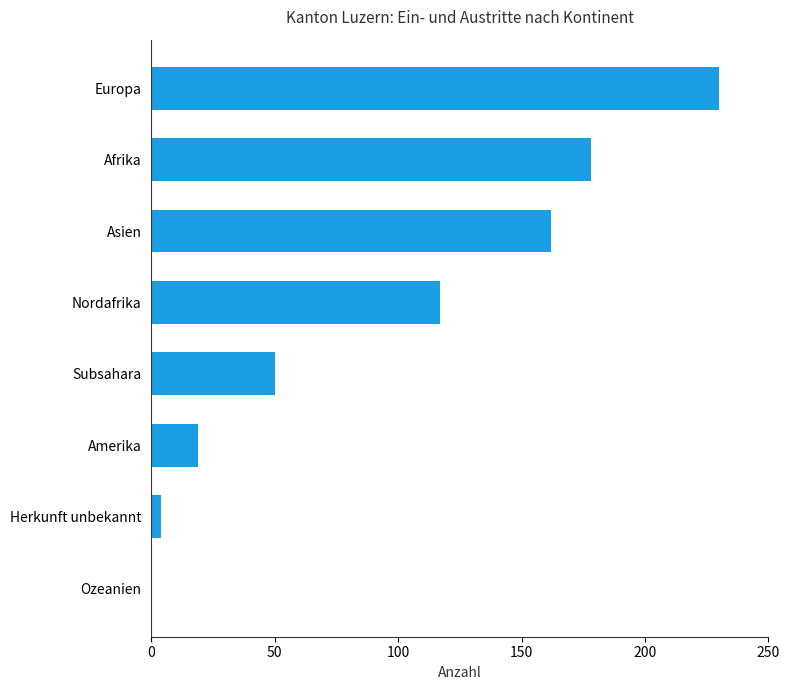

What is the average value?

95